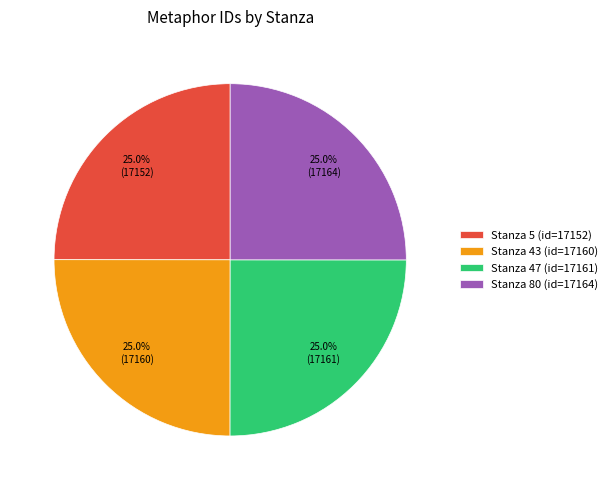

Does Stanza 43 account for over 50% of the chart?

No